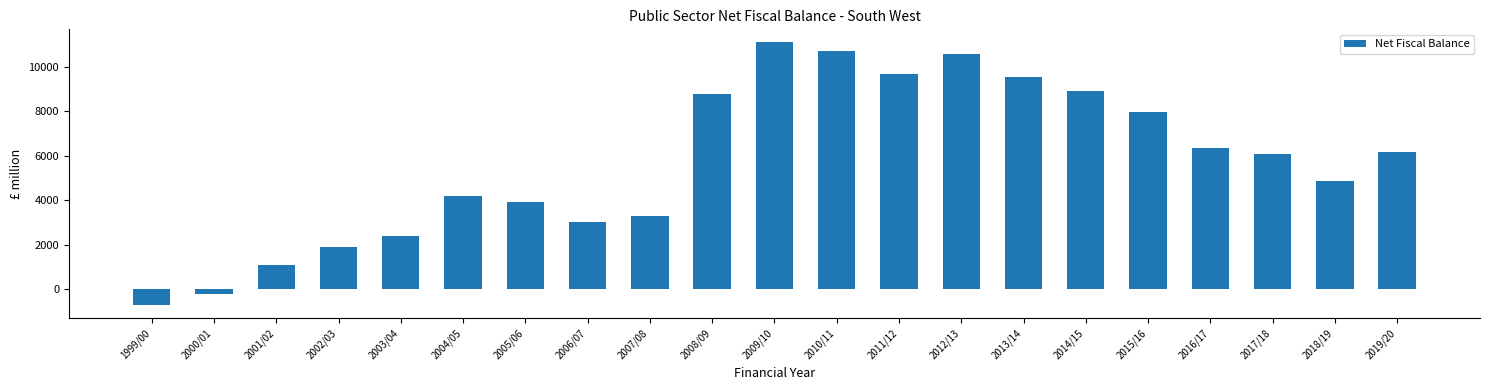

What is the label of the 18th bar from the right?

2002/03